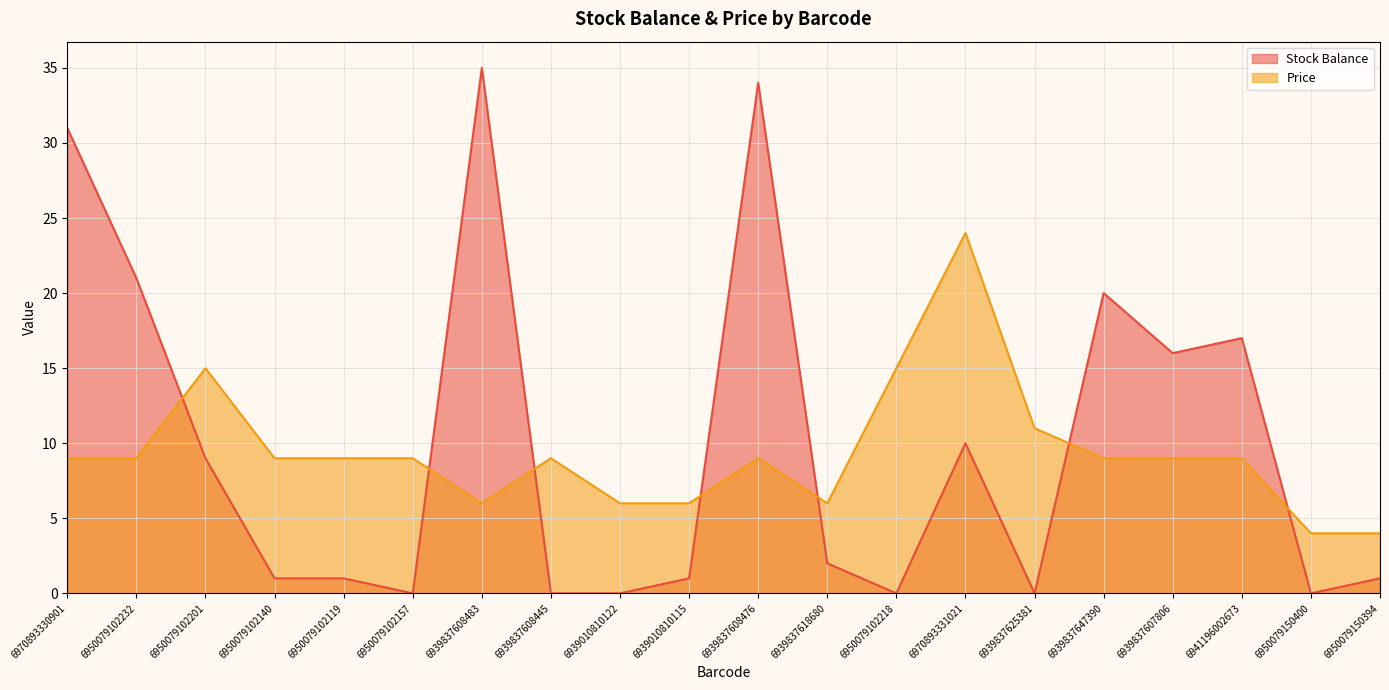

Reading left to right, extract all data points from this chart.

Stock Balance: 6970893330901=31	6950079102232=21	6950079102201=9	6950079102140=1	6950079102119=1	6950079102157=0	6939837608483=35	6939837608445=0	6939010810122=0	6939010810115=1	6939837608476=34	6939837618680=2	6950079102218=0	6970893331021=10	6939837625381=0	6939837647390=20	6939837607806=16	6941196002673=17	6950079150400=0	6950079150394=1
Price: 6970893330901=9	6950079102232=9	6950079102201=15	6950079102140=9	6950079102119=9	6950079102157=9	6939837608483=6	6939837608445=9	6939010810122=6	6939010810115=6	6939837608476=9	6939837618680=6	6950079102218=15	6970893331021=24	6939837625381=11	6939837647390=9	6939837607806=9	6941196002673=9	6950079150400=4	6950079150394=4